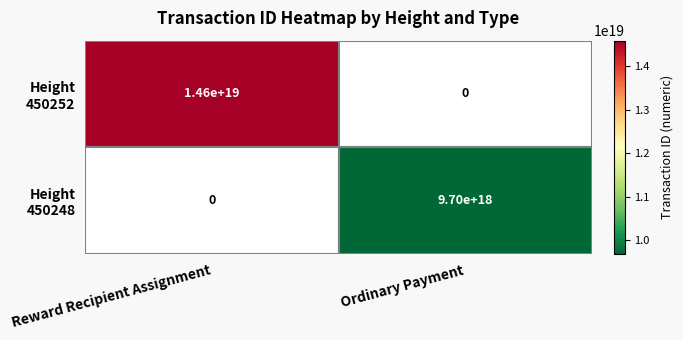

At which category does the chart reach its peak across all series?

Reward Recipient Assignment